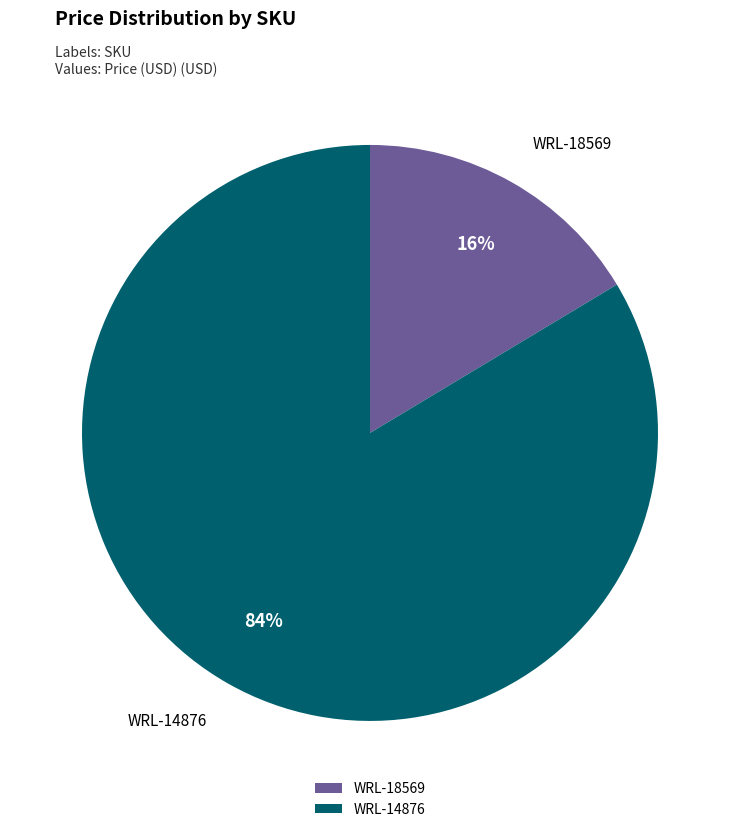

To the nearest percent, what percentage of the pie is WRL-14876?

84%